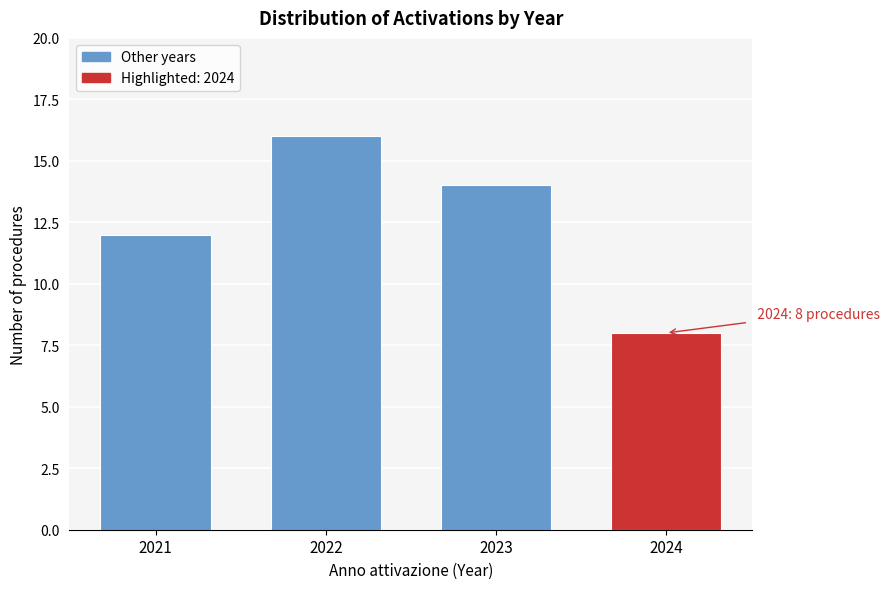

Reading left to right, extract all data points from this chart.

12	16	14	8